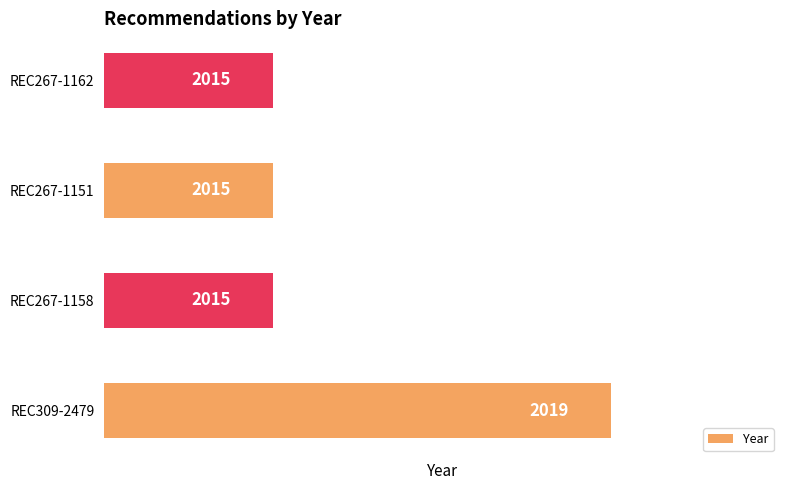

True or false: the data shows 2019 at REC309-2479.

True